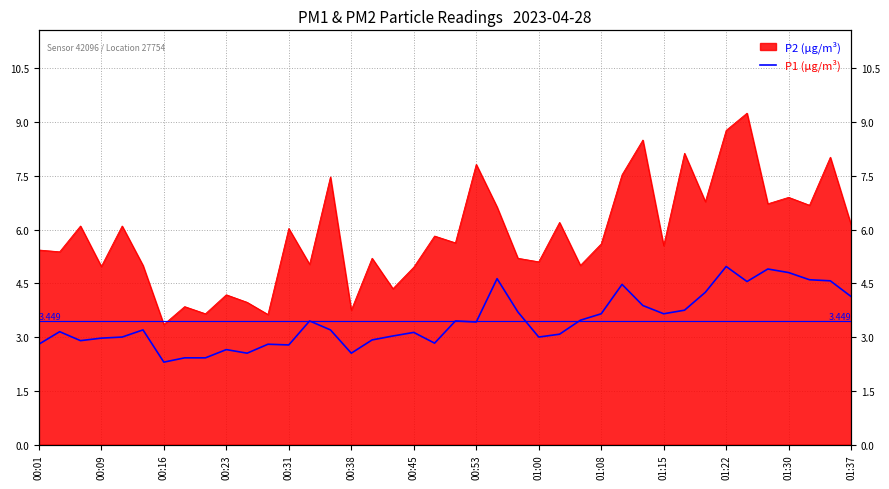

What is the value of the 23rd point from the left?

4.6